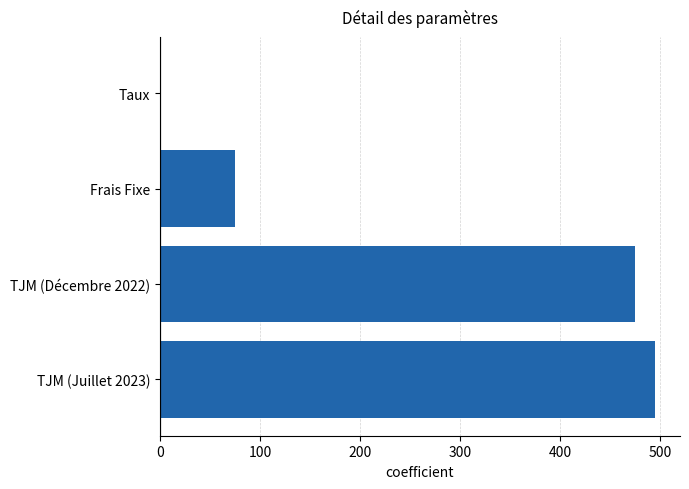

Between TJM (Décembre 2022) and TJM (Juillet 2023), which is larger?

TJM (Juillet 2023)